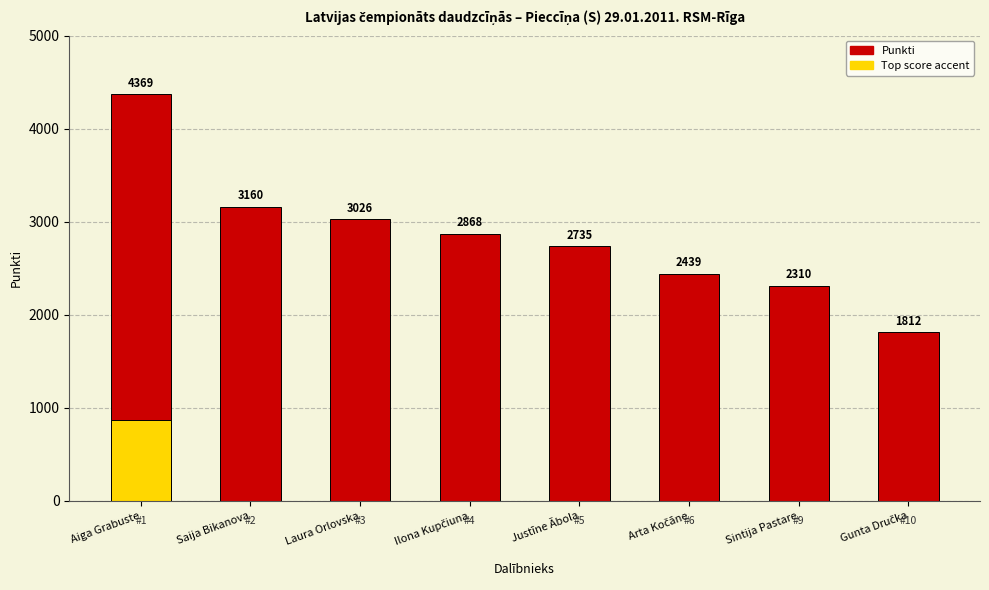

Rank the series at Arta Kočāne from highest to lowest value.

Punkti, Top score accent